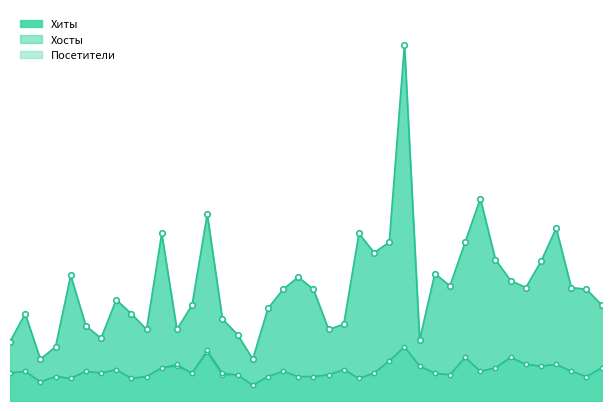

At which label is Посетители closest to 20?

2024-04-05